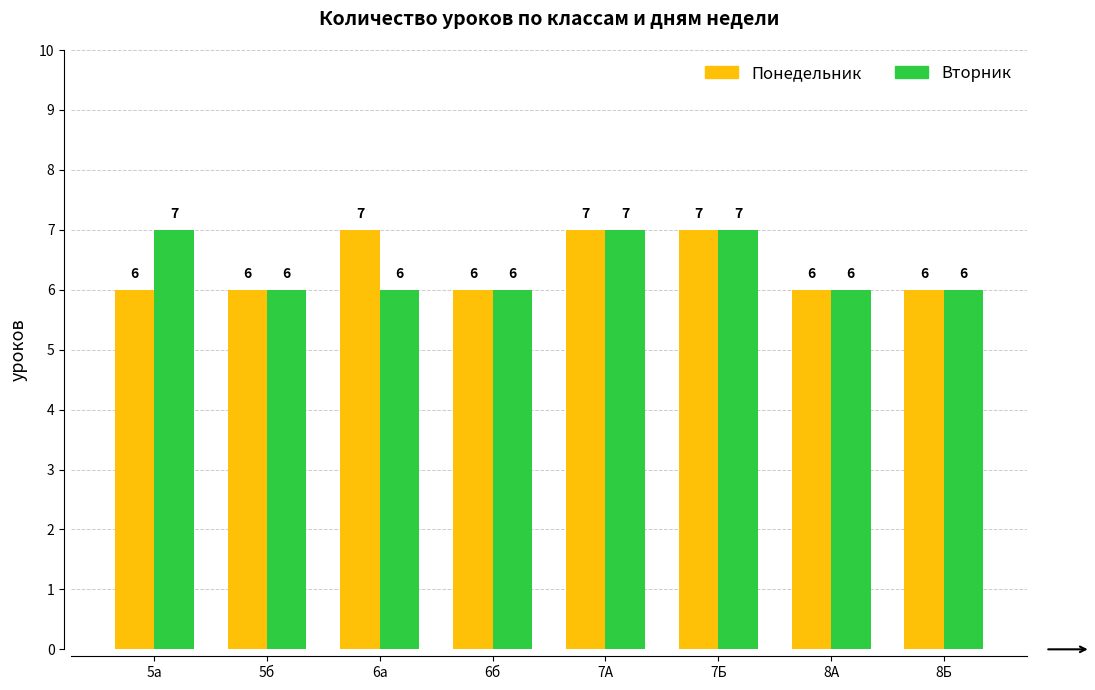

What value does the Вторник series have at 5а?

7